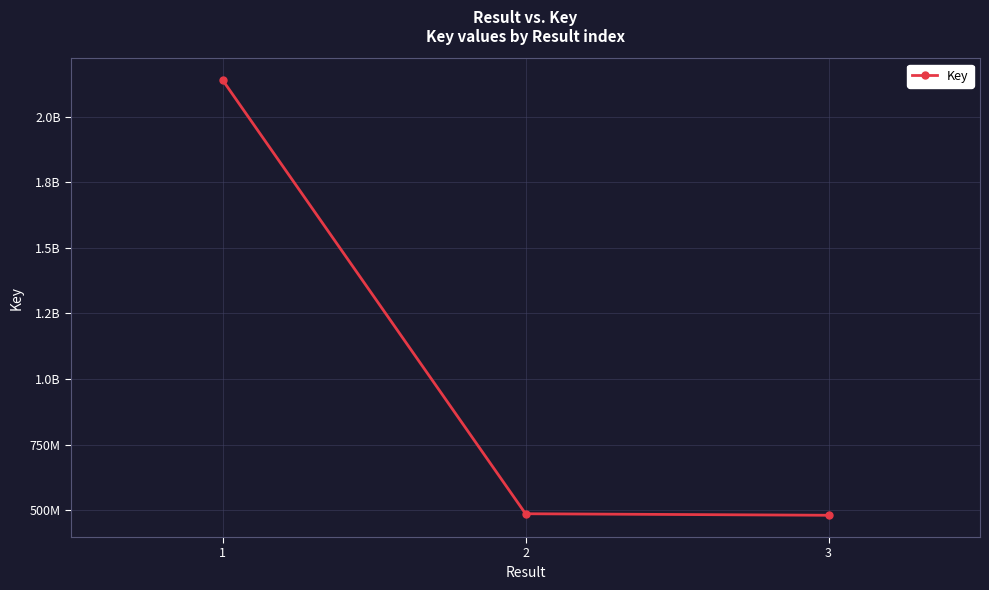

Does the chart have visible grid lines?

Yes